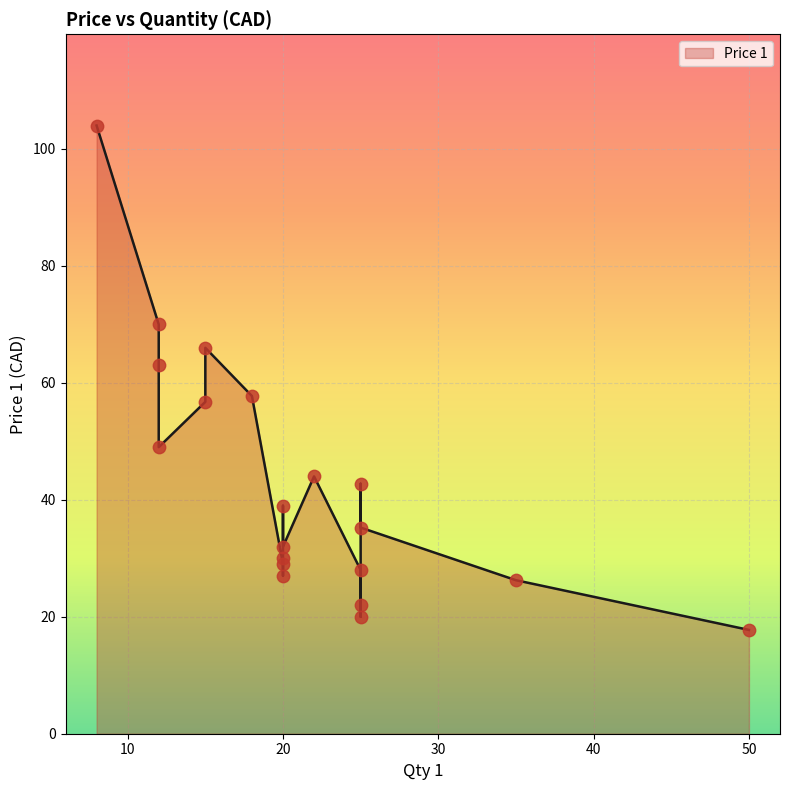

What is the ratio of the value at 25 to the value at 25?

0.8